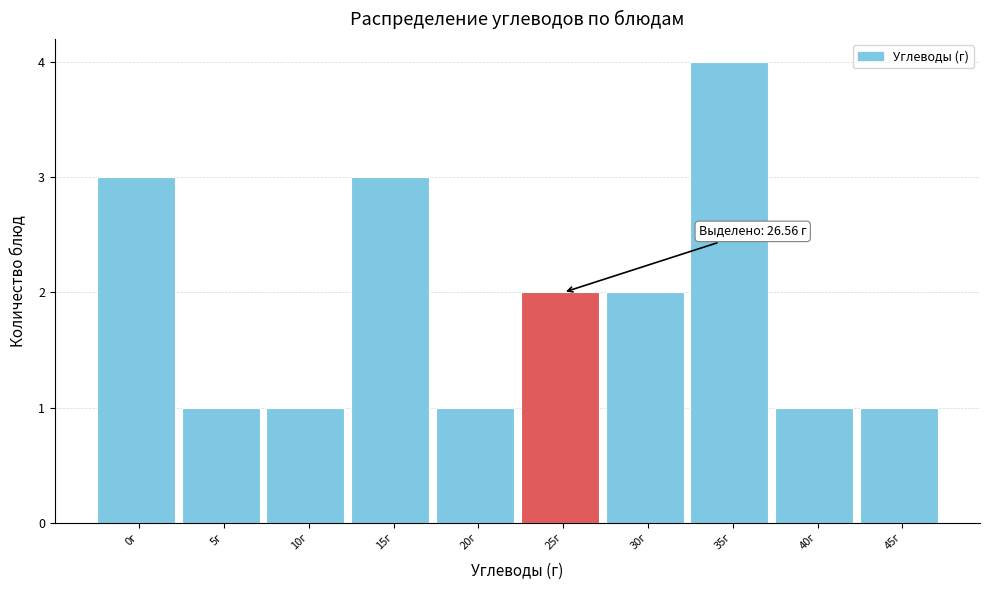

Reading left to right, extract all data points from this chart.

0г=3	5г=1	10г=1	15г=3	20г=1	25г=2	30г=2	35г=4	40г=1	45г=1